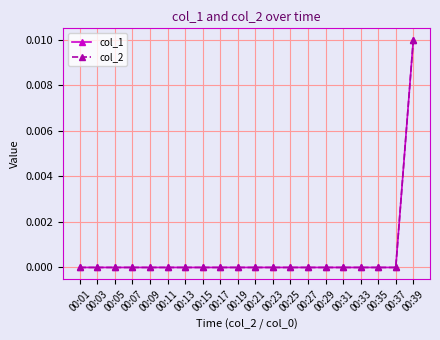

At which label does col_2 reach its minimum?

00:01